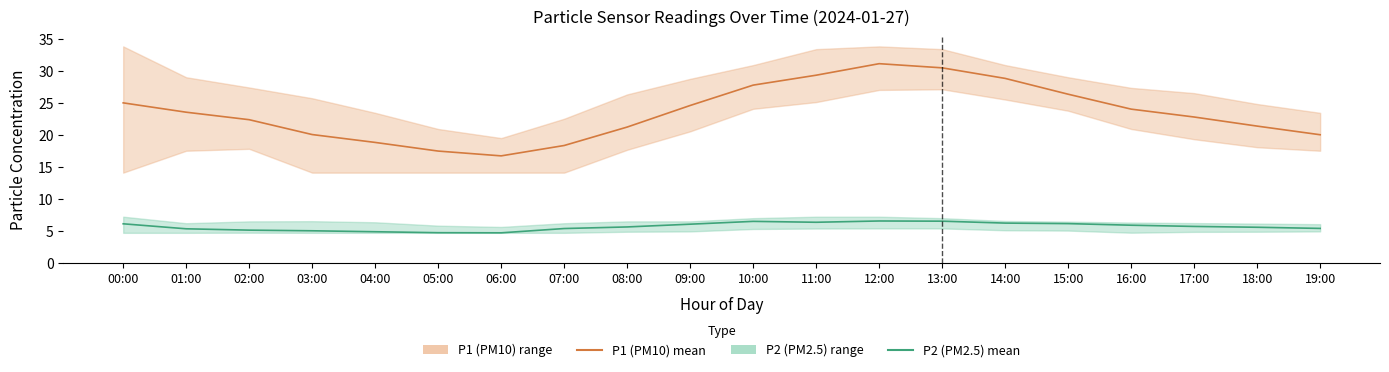

What is the value of the P1 (PM10) mean point at the 6th from the left?

17.6